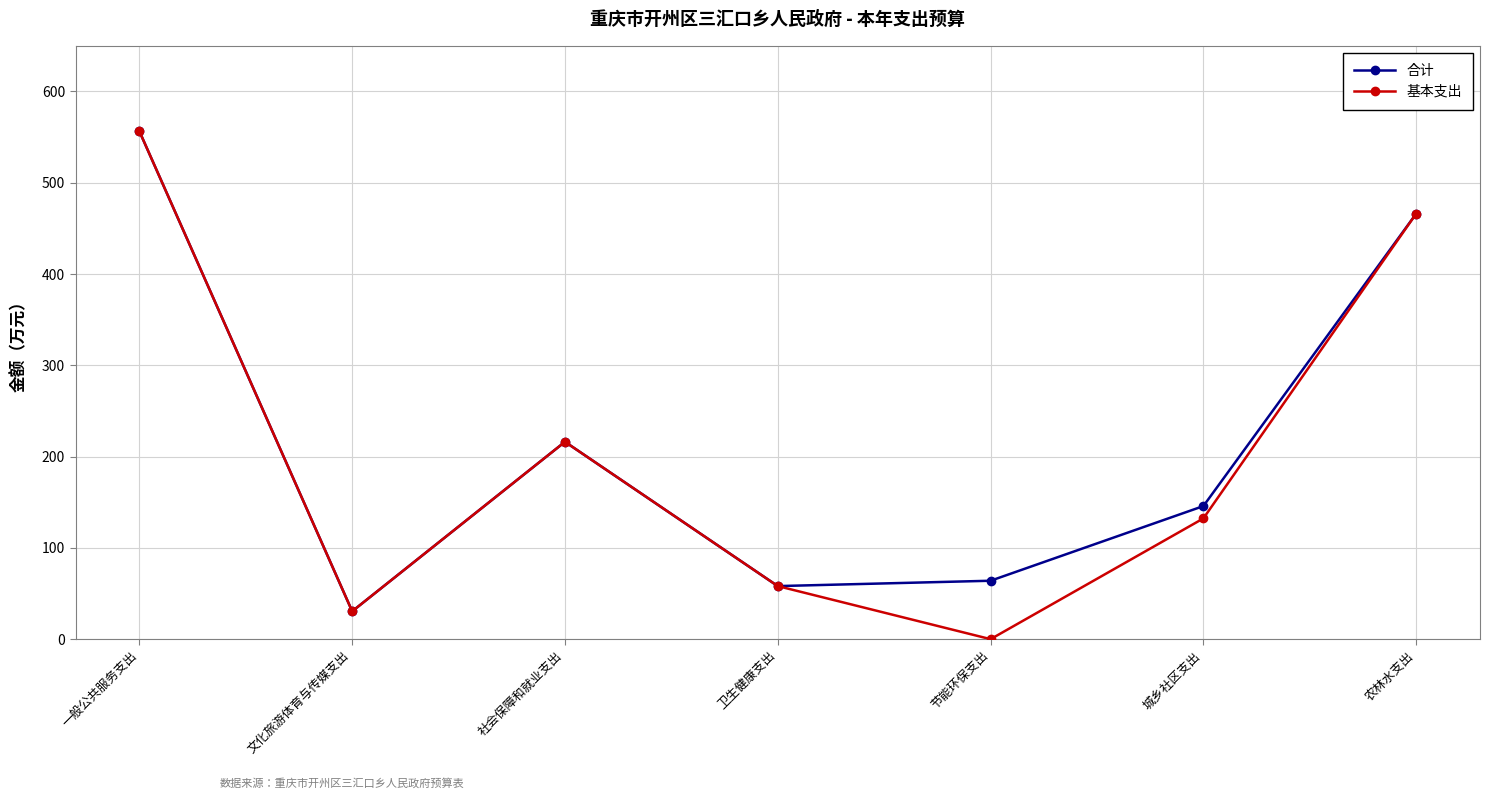

Rank the series by their average value, from highest to lowest.

合计, 基本支出